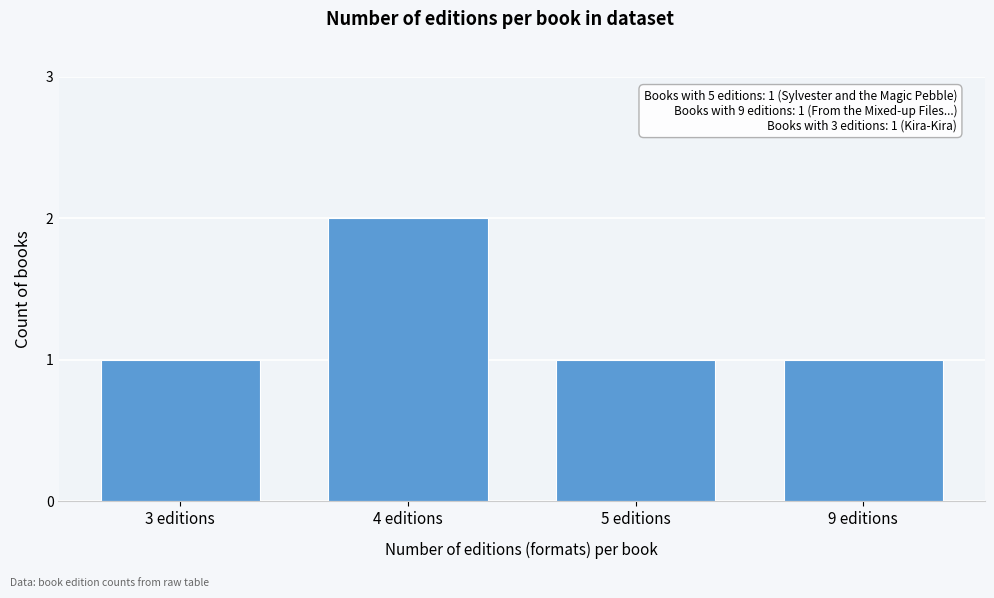

Reading left to right, what are all the values shown in this chart?

3 editions=1	4 editions=2	5 editions=1	9 editions=1